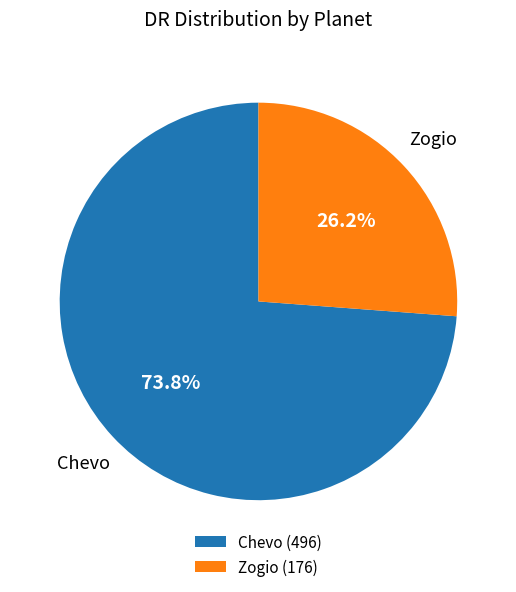

Between Chevo and Zogio, which is larger?

Chevo